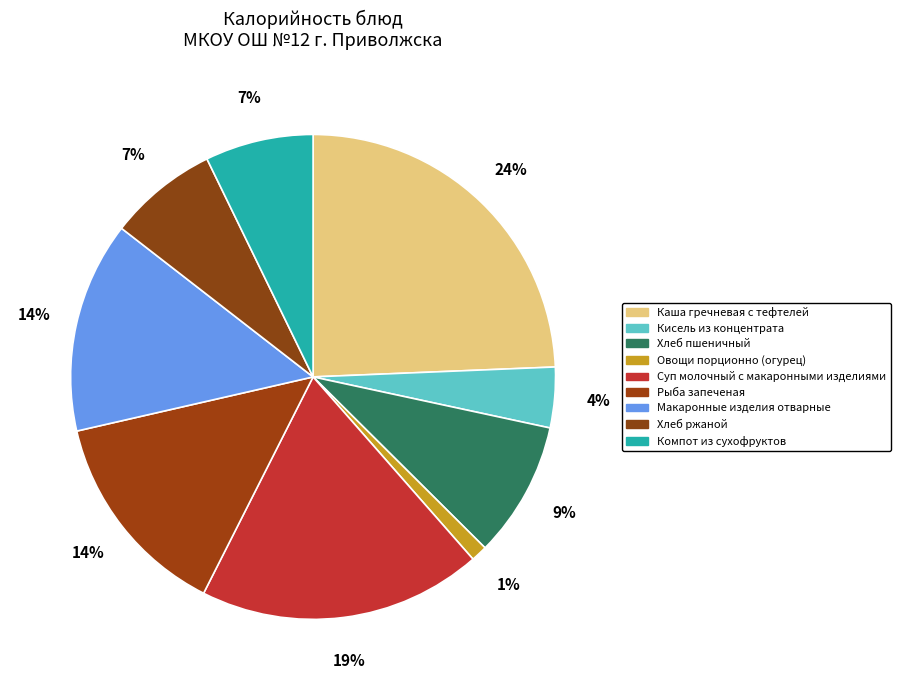

Is the sum of Хлеб пшеничный and Хлеб ржаной greater than half?

No